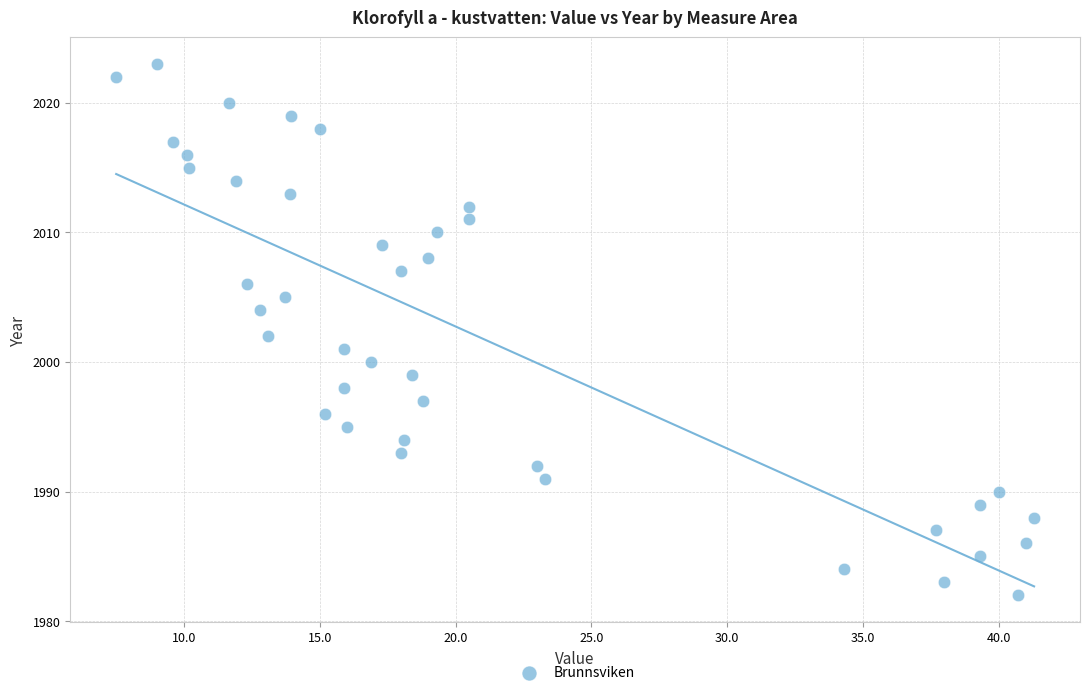

What is the range of Y values (max minus min)?

41